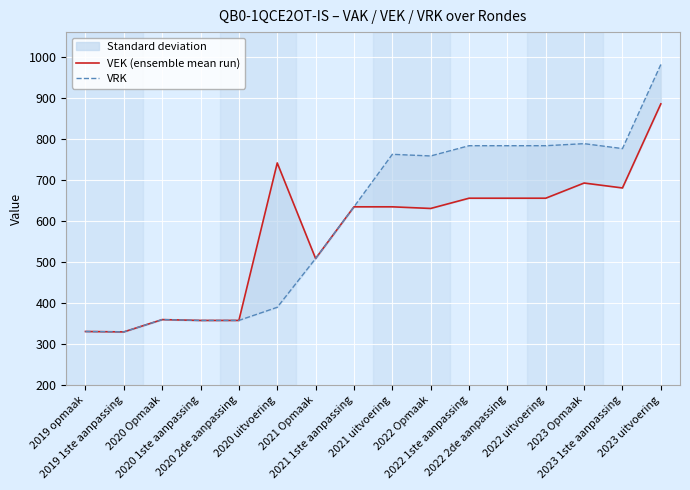

True or false: VRK and VEK (ensemble mean run) intersect in this chart.

False